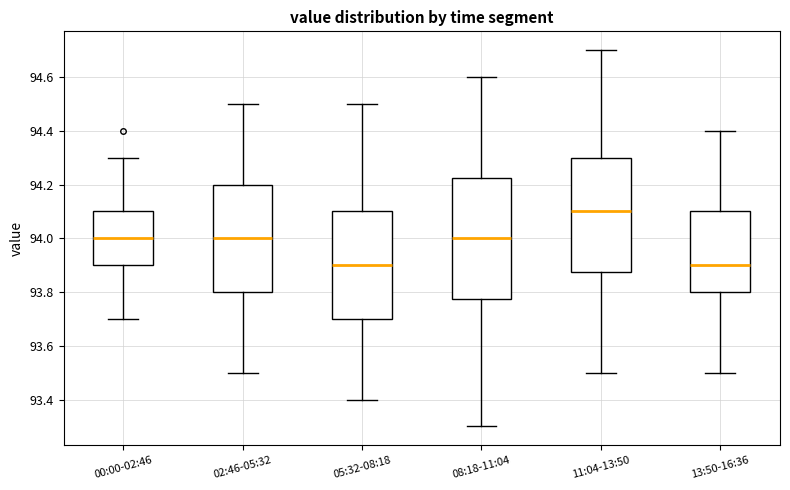

Which box's median line is the highest?

11:04-13:50